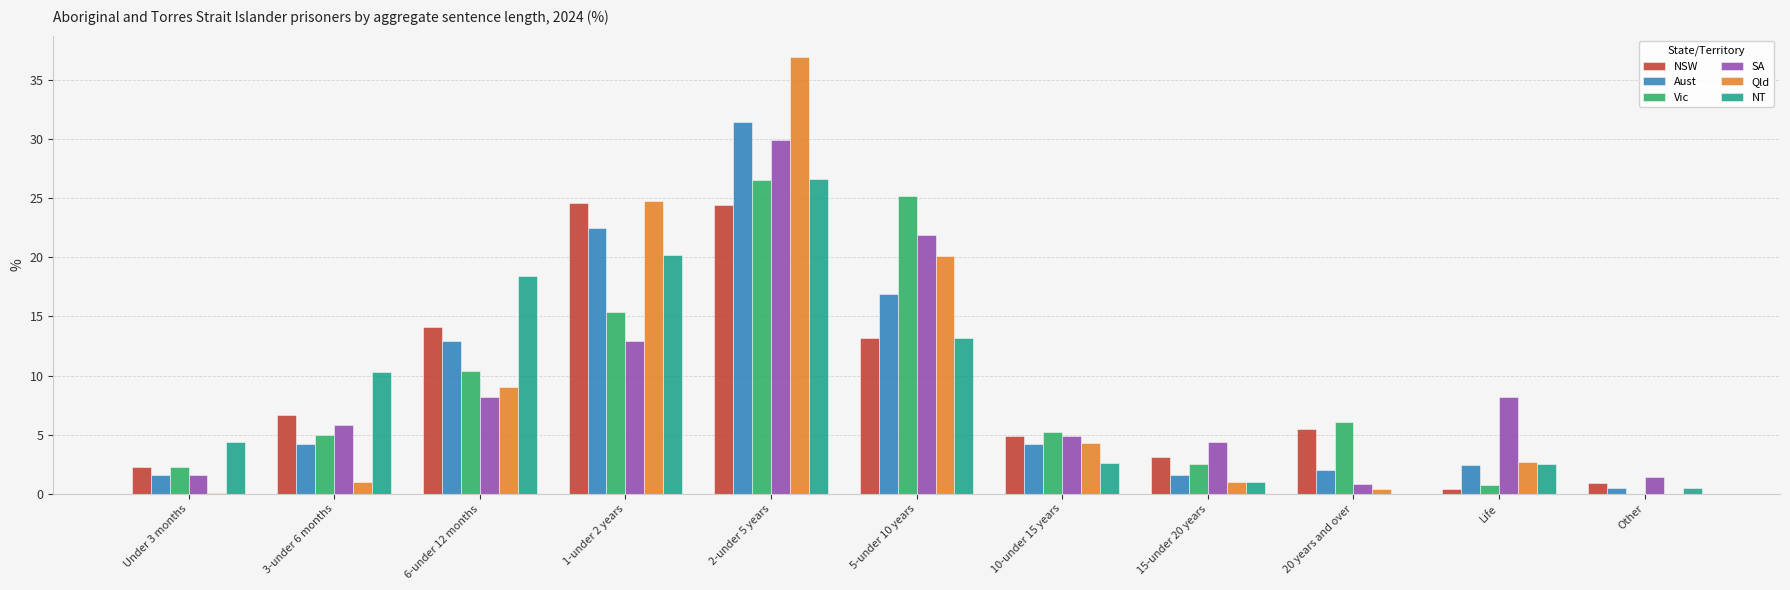

At which category is the sum across all series the highest?

2-under 5 years